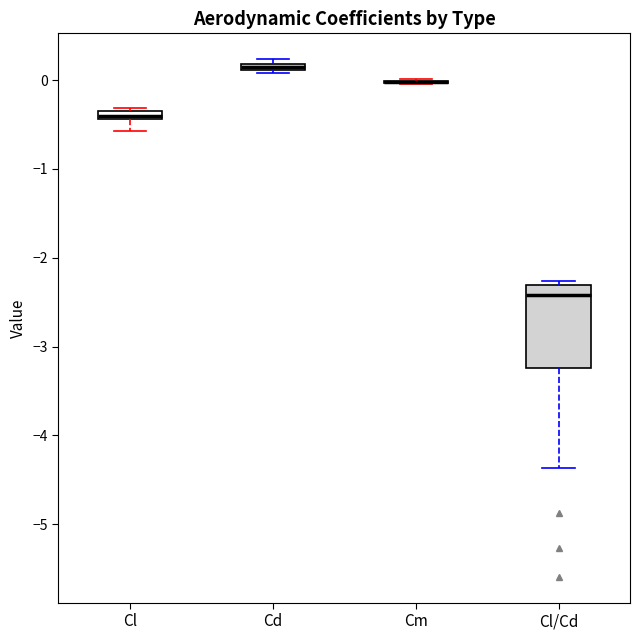

Comparing the boxes themselves (not the whiskers), which one is the tallest?

Cl/Cd